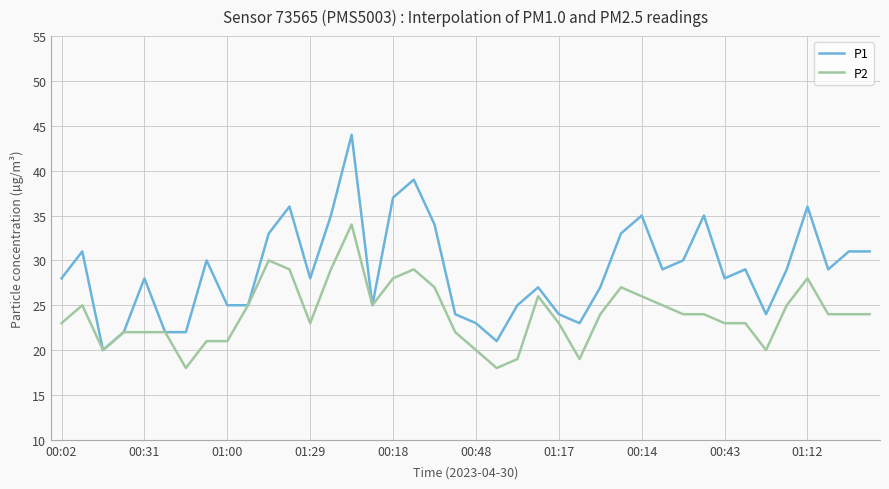

List the series in order of their overall mean, highest first.

P1, P2